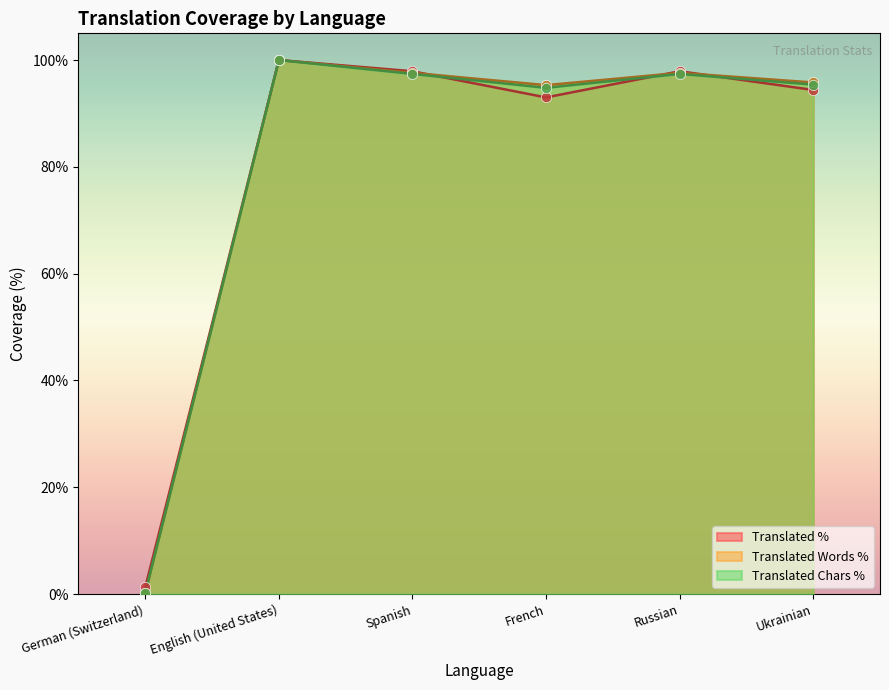

At how many categories does at least one series exceed 49?

5